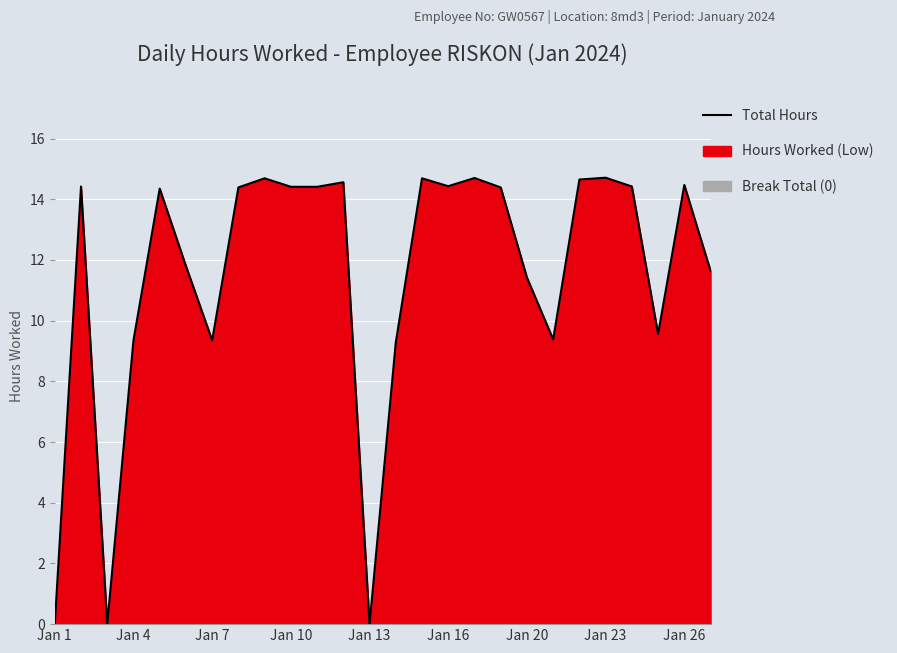

How many data points are less than 14?

11